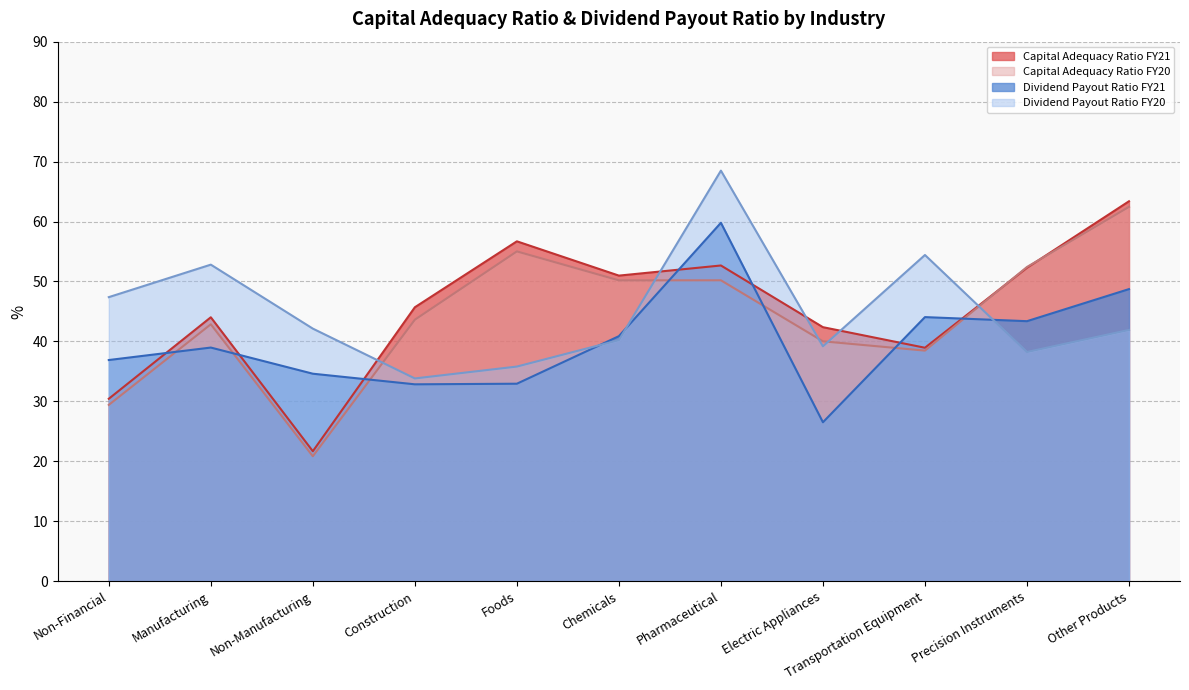

What is the lowest value of the Dividend Payout Ratio FY20 series?

33.8